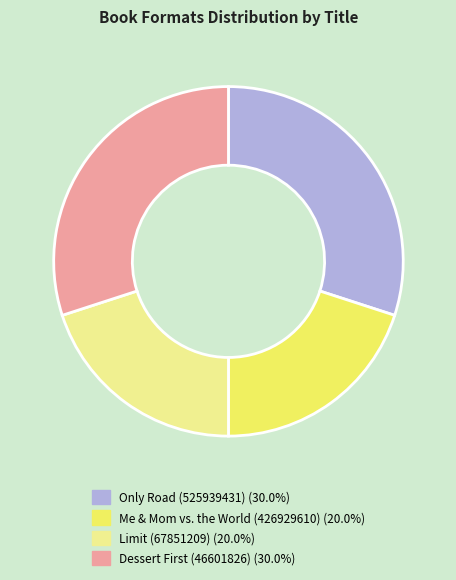

Does any single category account for the majority?

No